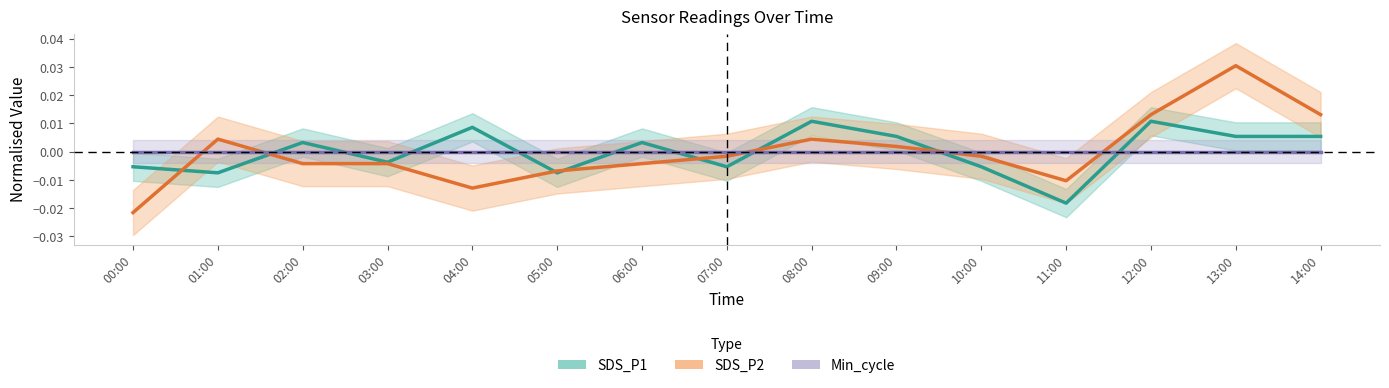

How many interior local peaks does the SDS_P1 series have?

5